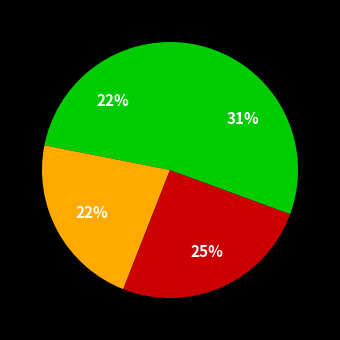

How many segments does this pie chart have?

4